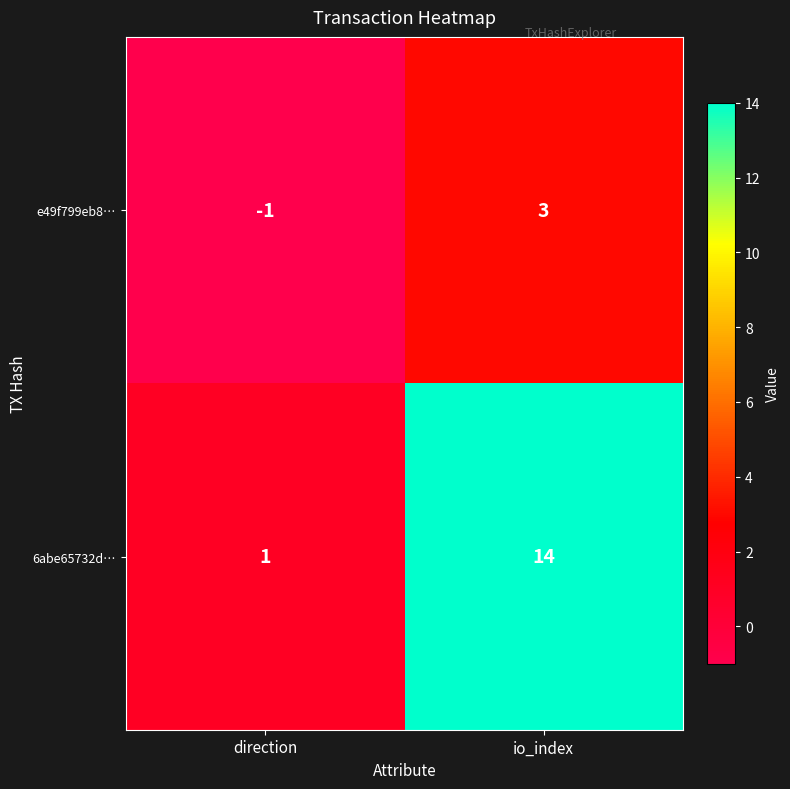

True or false: 6abe65732d… has a value of 14 at io_index.

True